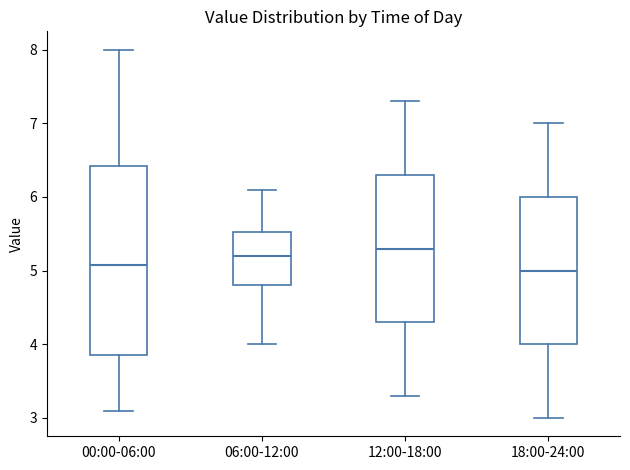

Reading left to right, read every box against the y-axis: the position of its median line, the range the box covers, and the ends of its whiskers. The values are not printed on the chart, so give them approximately, as read against the axis.

00:00-06:00: median 5.1, box 3.9 to 6.4, whiskers 3.1 to 8.0
06:00-12:00: median 5.2, box 4.8 to 5.5, whiskers 4.0 to 6.1
12:00-18:00: median 5.3, box 4.3 to 6.3, whiskers 3.3 to 7.3
18:00-24:00: median 5.0, box 4.0 to 6.0, whiskers 3.0 to 7.0